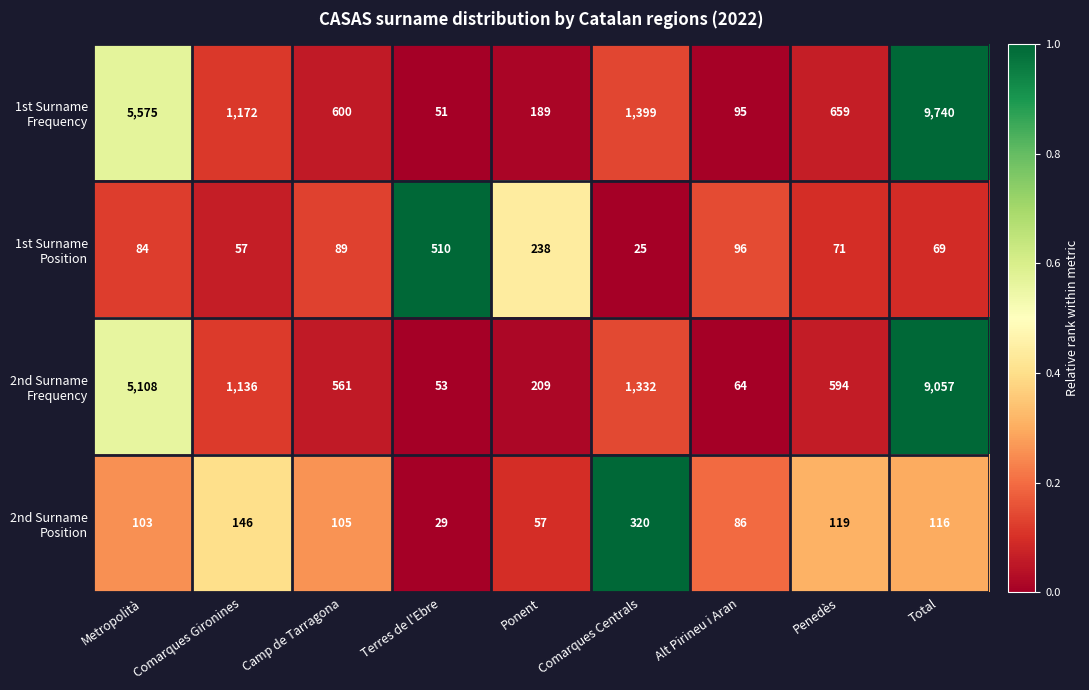

What is the total value across all series at Alt Pirineu i Aran?

341